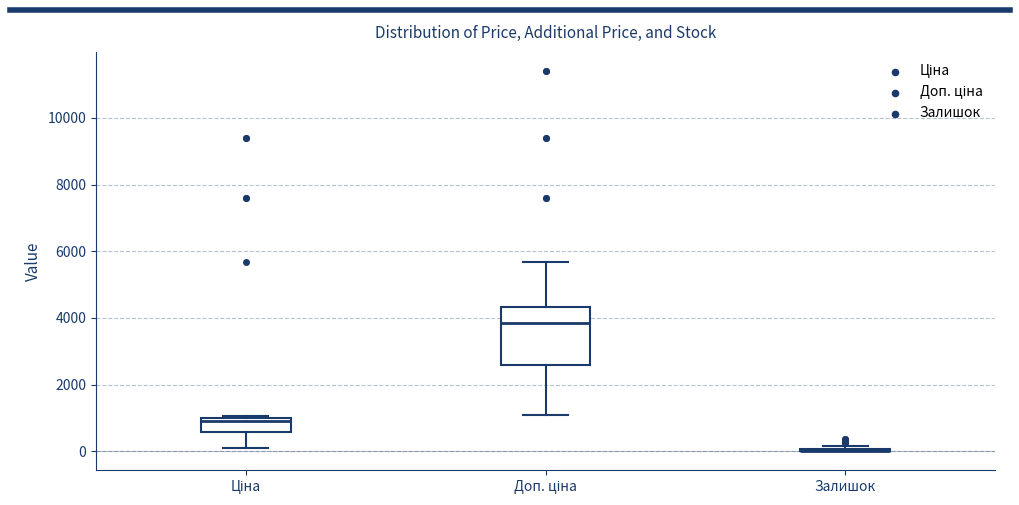

Reading left to right, transcribe this box plot: for each box, give where its median line is, the range the box spans, and where its two whiskers end, as read against the y-axis. The values are not printed on the chart, so give them approximately, as read against the axis.

Ціна: median 800, box 600 to 1000, whiskers 200 to 1000 (just above the box's upper edge)
Доп. ціна: median 3800, box 2600 to 4400, whiskers 1000 to 5600
Залишок: box collapsed to a line at 0, whiskers 0 to 200